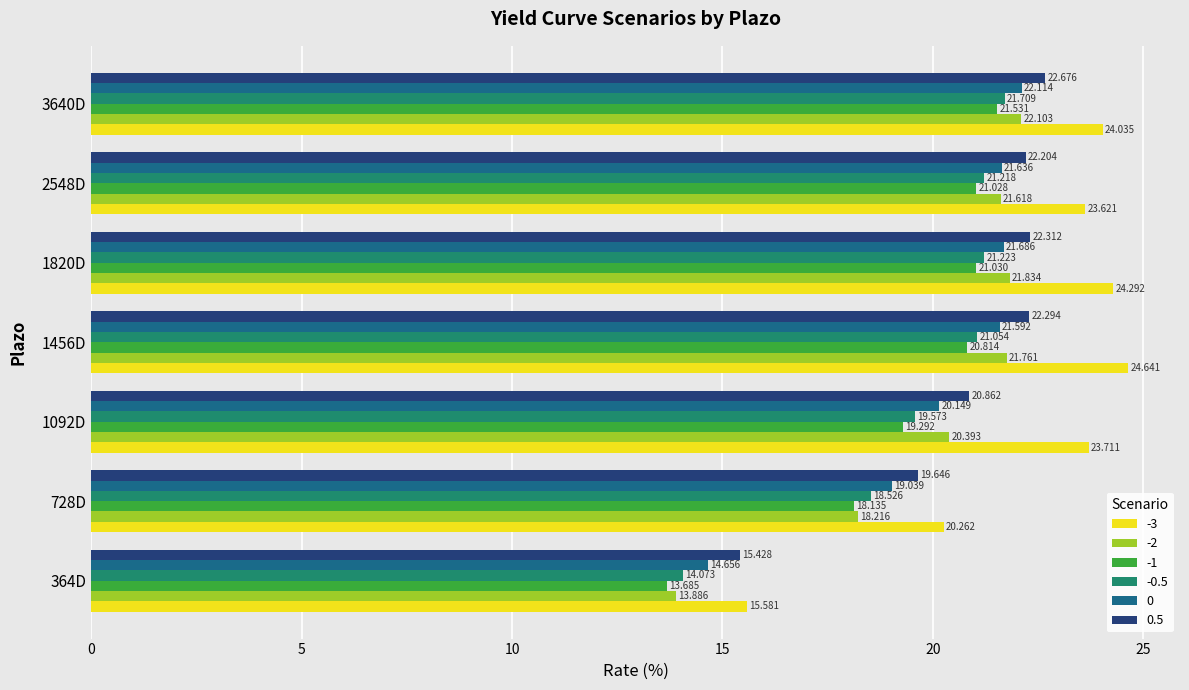

What value does the -0.5 series have at 364D?

14.1